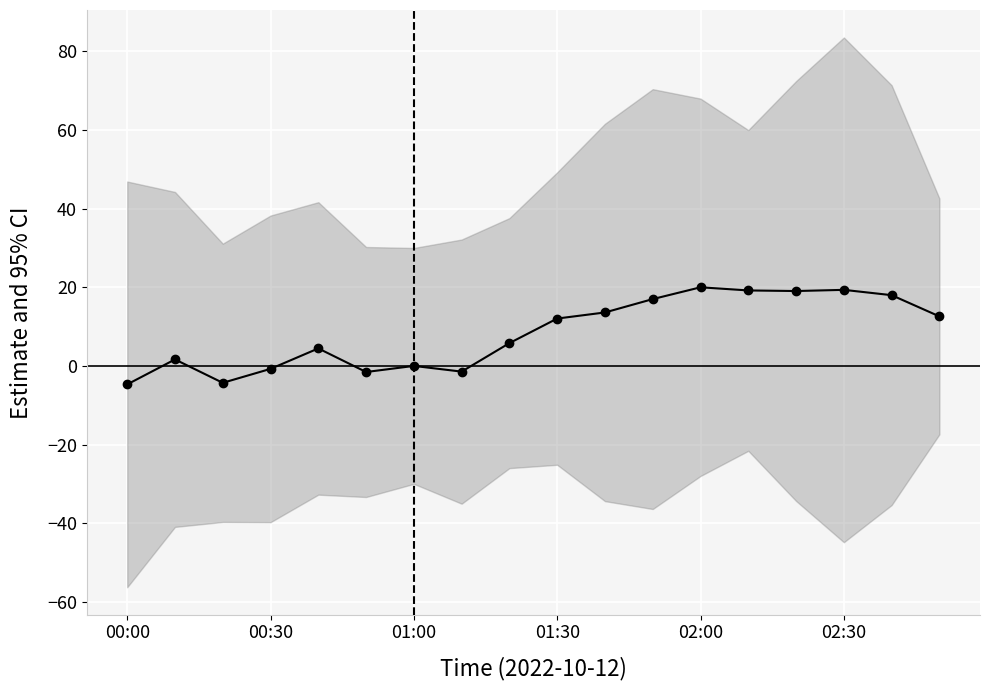

What is the average value?

8.3